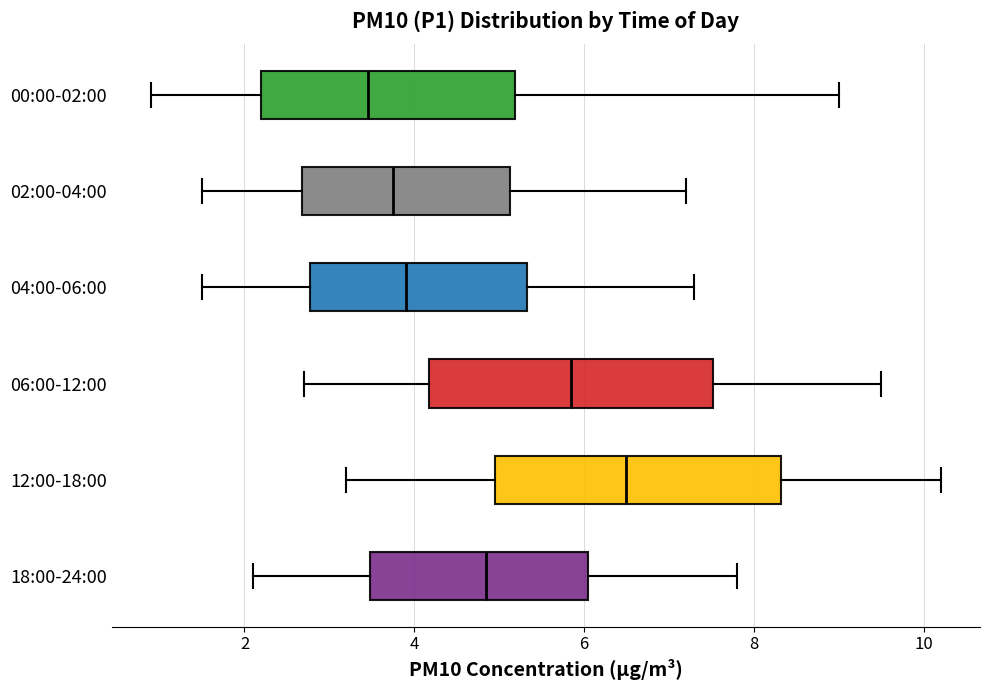

Reading bottom to top, read every box against the x-axis: the position of its median line, the range the box covers, and the ends of its whiskers. The values are not printed on the chart, so give them approximately, as read against the axis.

18:00-24:00: median 4.8, box 3.4 to 6.0, whiskers 2.2 to 7.8
12:00-18:00: median 6.6, box 5.0 to 8.4, whiskers 3.2 to 10.2
06:00-12:00: median 5.8, box 4.2 to 7.6, whiskers 2.8 to 9.6
04:00-06:00: median 4.0, box 2.8 to 5.4, whiskers 1.6 to 7.4
02:00-04:00: median 3.8, box 2.6 to 5.2, whiskers 1.6 to 7.2
00:00-02:00: median 3.4, box 2.2 to 5.2, whiskers 1.0 to 9.0